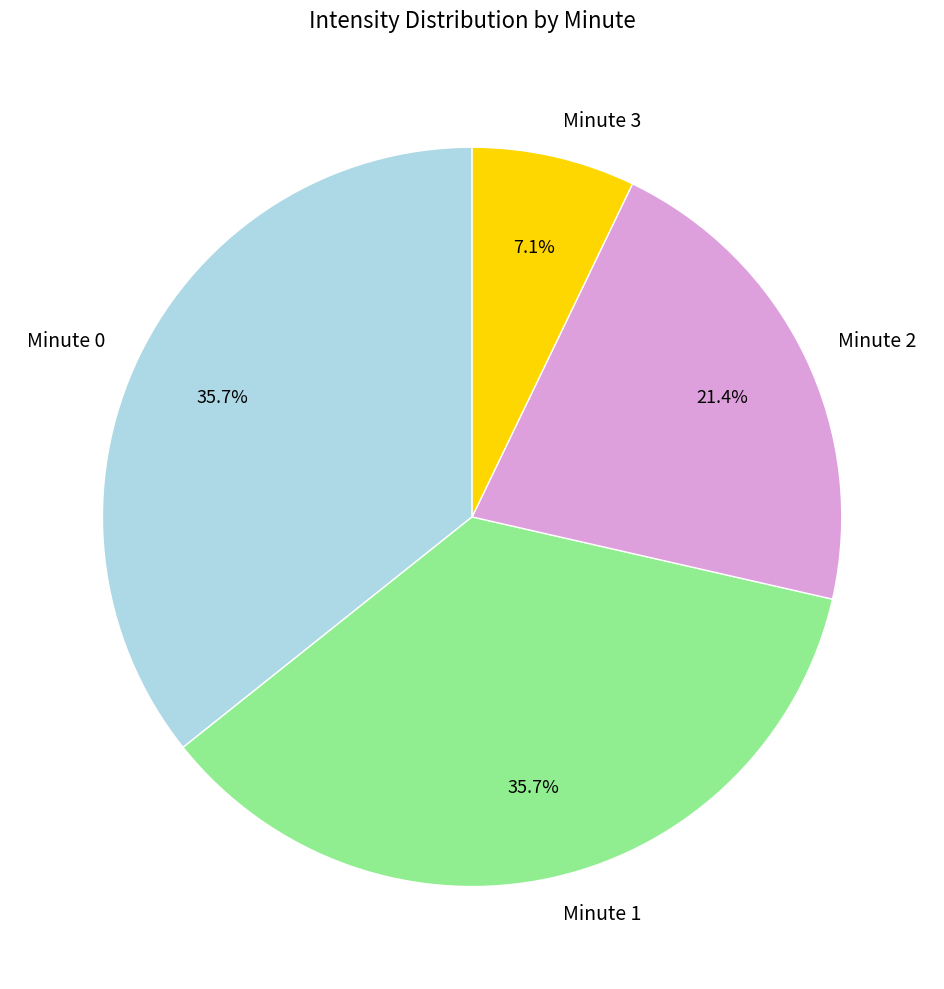

Is Minute 3 the majority of the pie?

No